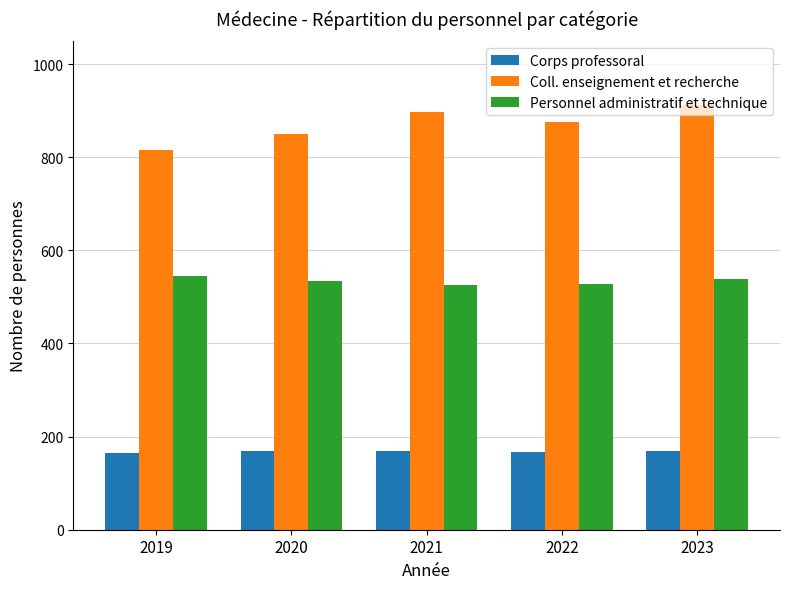

What is the value of the Corps professoral bar at the 2nd from the left?

170